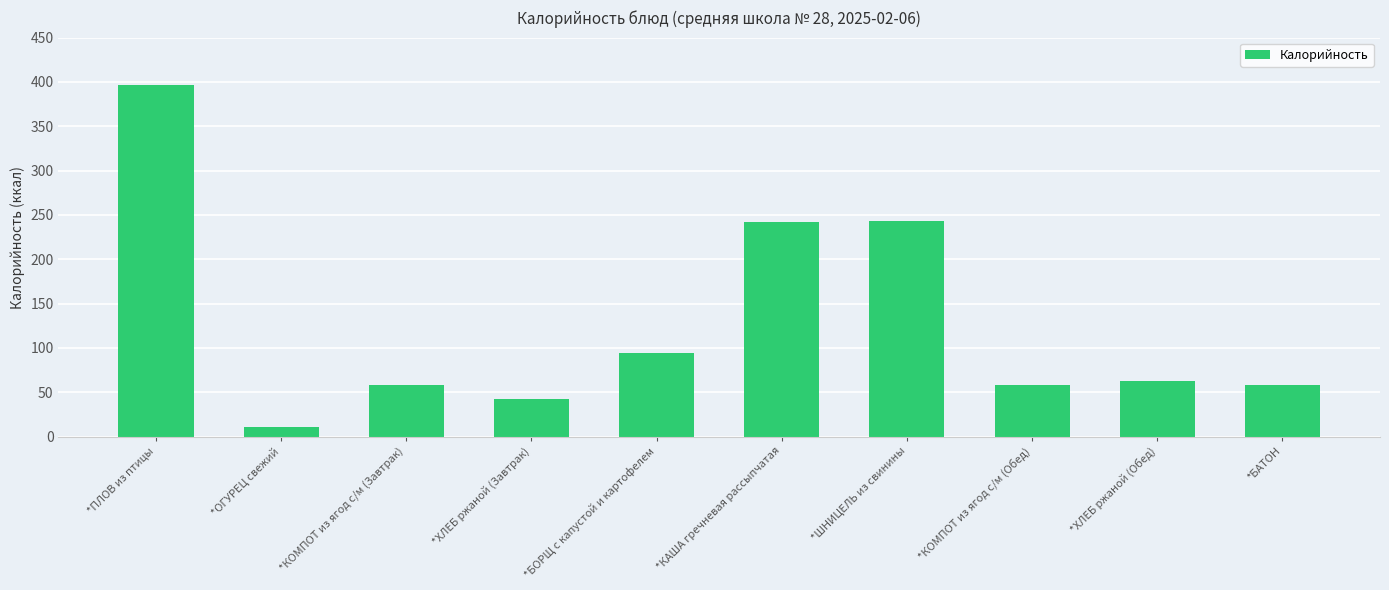

How many bars are there in total?

10